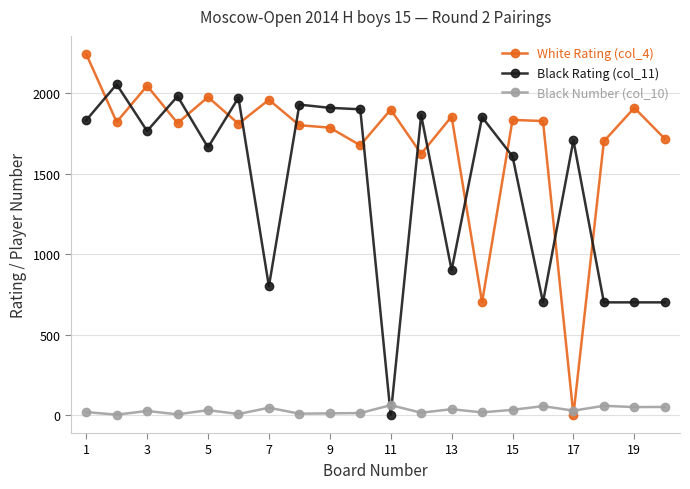

Rank the series by their average value, from highest to lowest.

White Rating (col_4), Black Rating (col_11), Black Number (col_10)